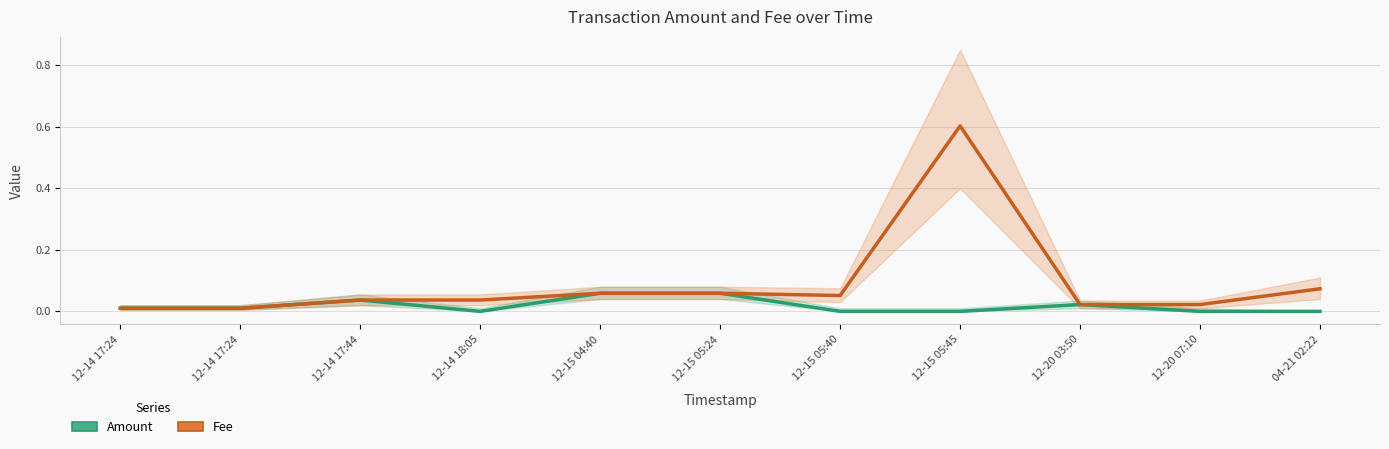

What is the average value of the Fee series?

0.1